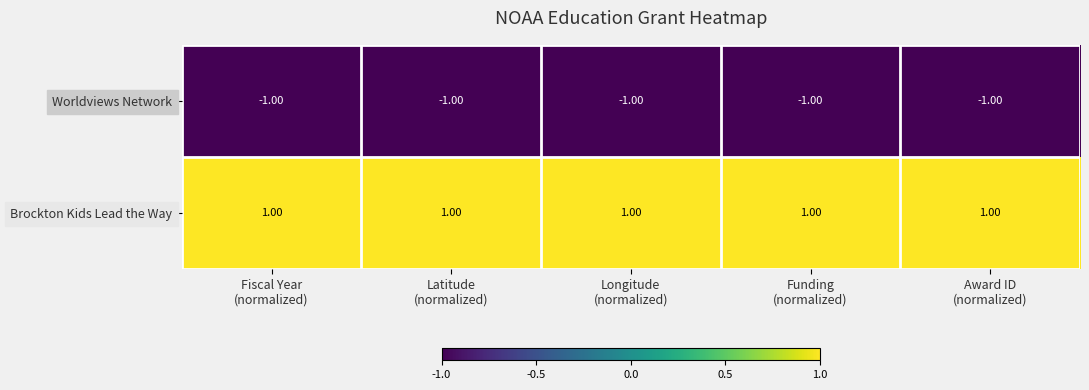

Which series has the largest total across all categories?

Brockton Kids Lead the Way